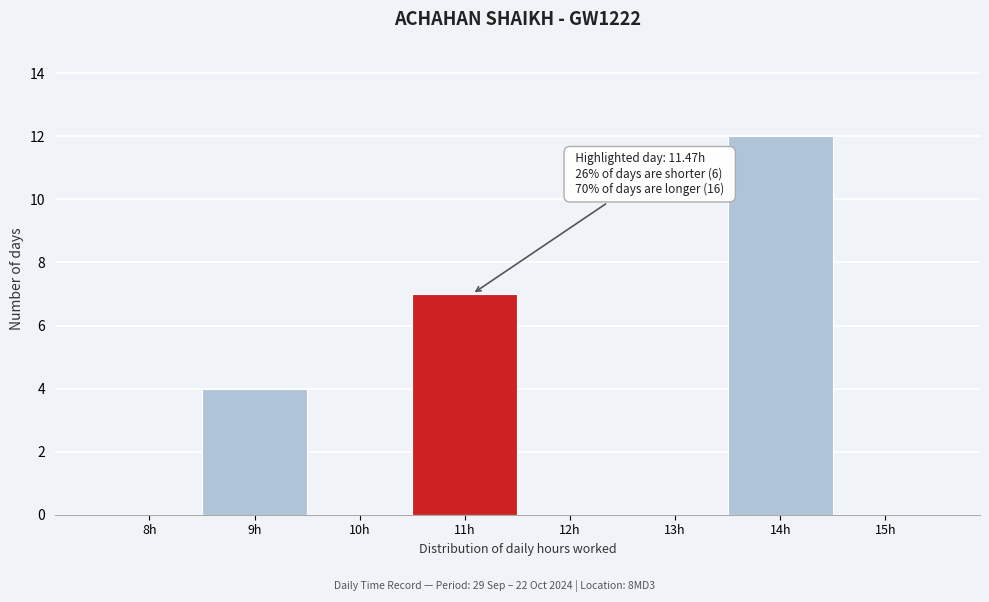

Reading left to right, extract all data points from this chart.

8h=0	9h=4	10h=0	11h=7	12h=0	13h=0	14h=12	15h=0